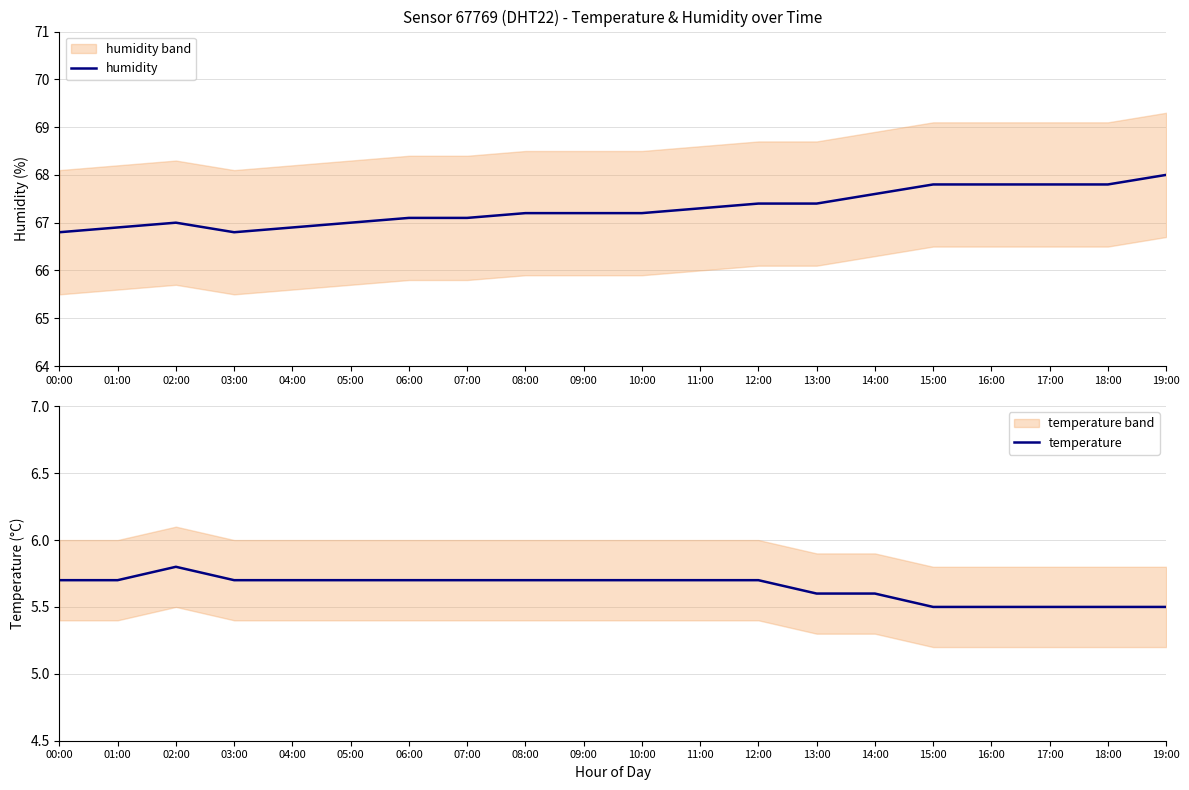

What is the maximum value for humidity?

68.0